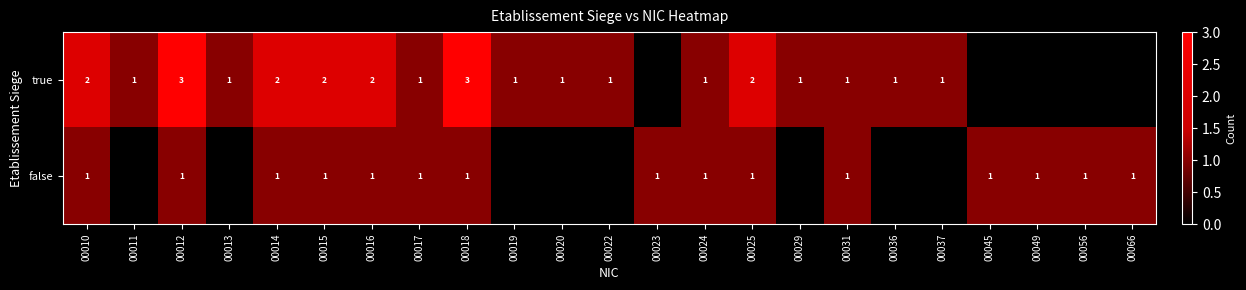

Between 00015 and 00024, which series saw the biggest shift?

true